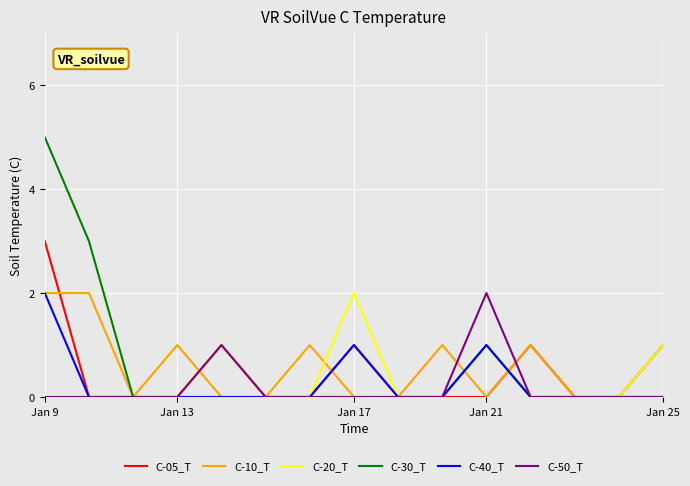

Which series has the largest total across all categories?

C-30_T